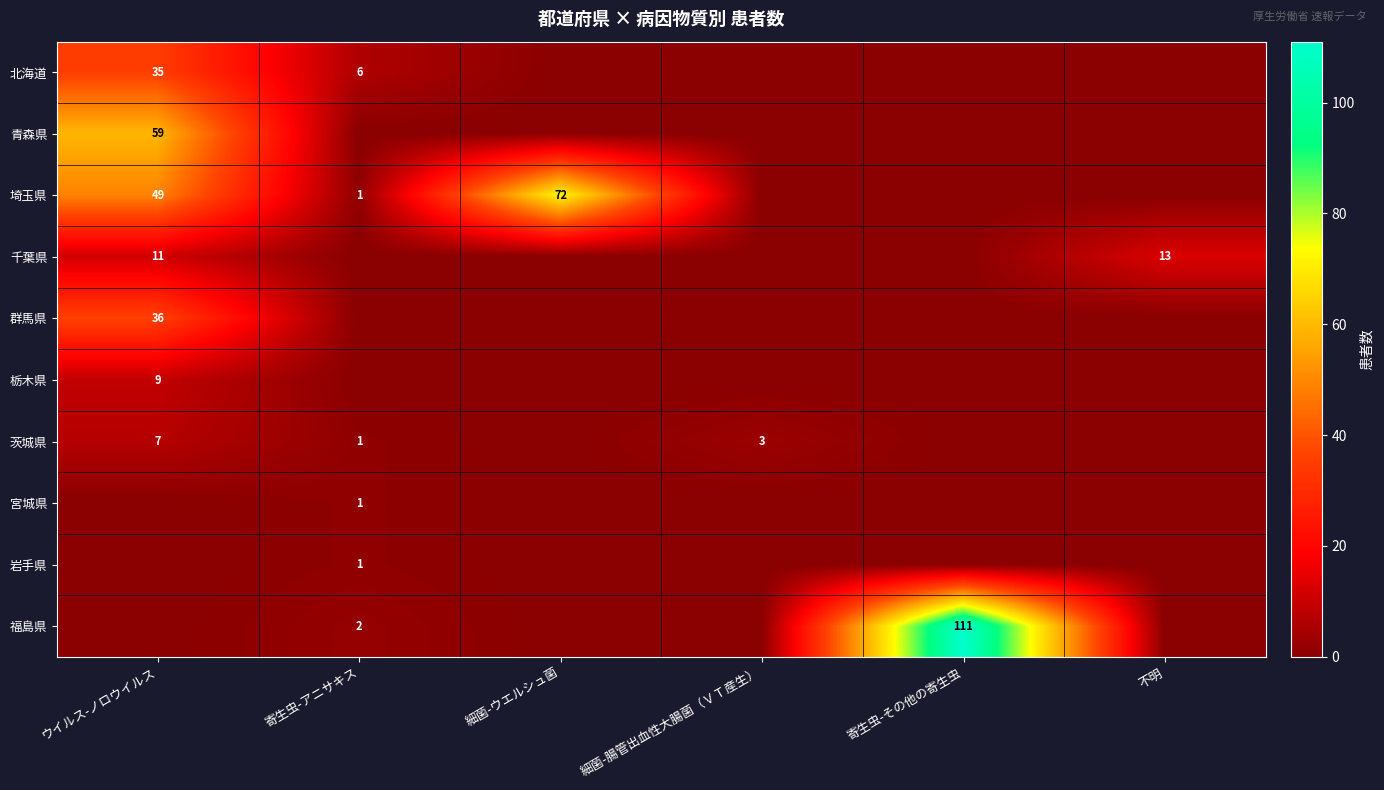

The 千葉県 series shows 11 at ウイルス-ノロウイルス. True or false?

True